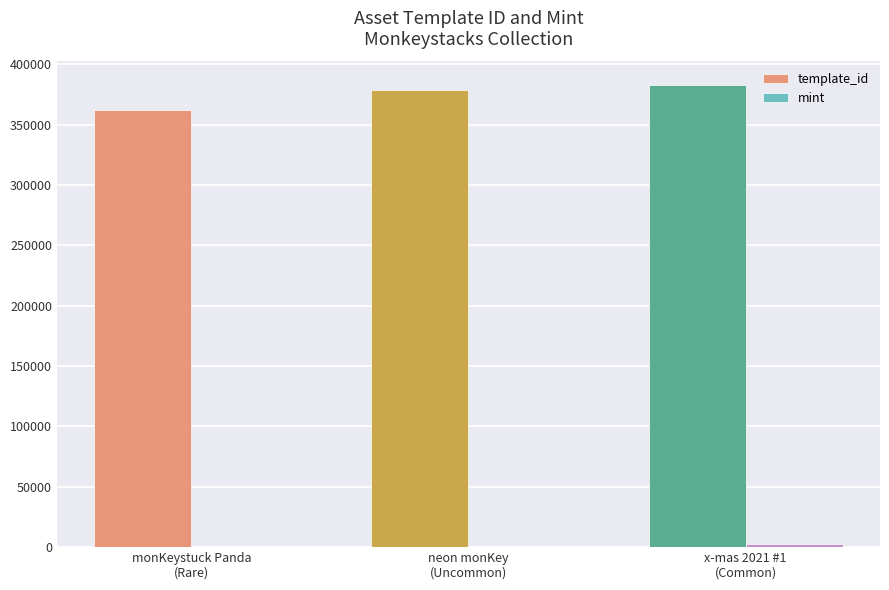

Which series has the largest total across all categories?

template_id